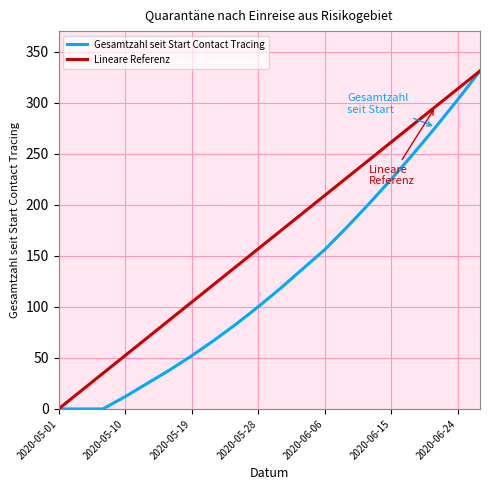

Reading right to left, transcribe all the data shown in this chart.

Gesamtzahl seit Start Contact Tracing: 331.0	303.0	276.0	250.0	225.0	201.0	178.0	156.0	137.0	118.0	100.0	83.0	67.0	52.0	38.0	25.0	12.0	0.0	0.0	0.0
Lineare Referenz: 331.0	313.6	296.2	278.7	261.3	243.9	226.5	209.1	191.6	174.2	156.8	139.4	121.9	104.5	87.1	69.7	52.3	34.8	17.4	0.0